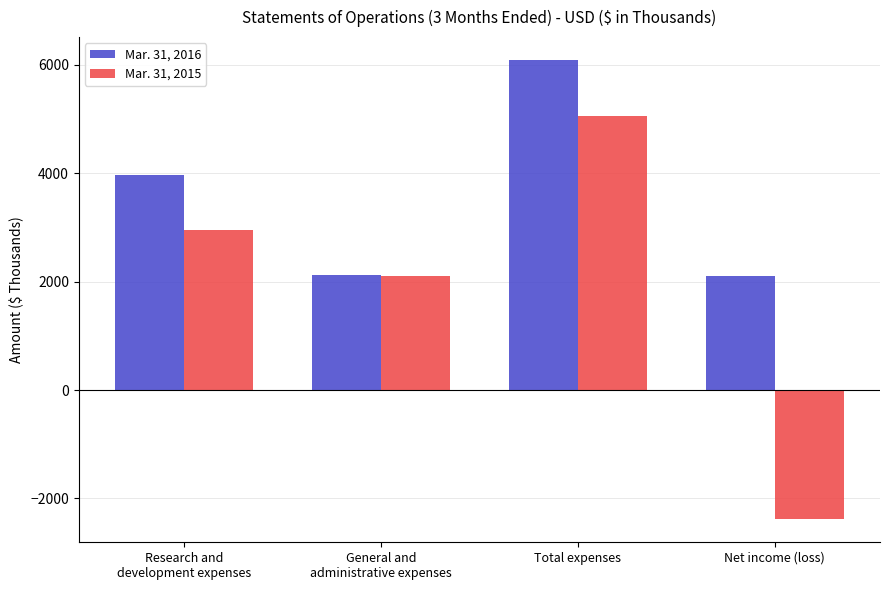

Which label corresponds to the smallest value in the chart?

Net income (loss)